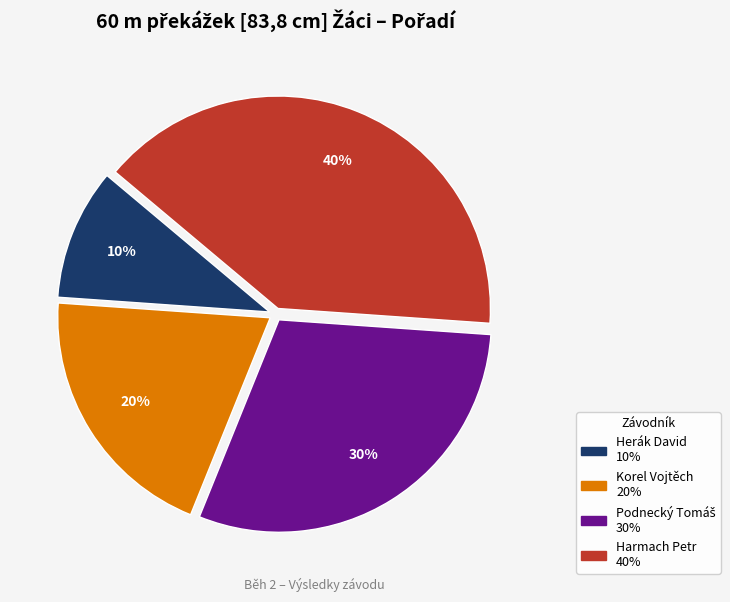

Does Harmach Petr account for over 50% of the chart?

No